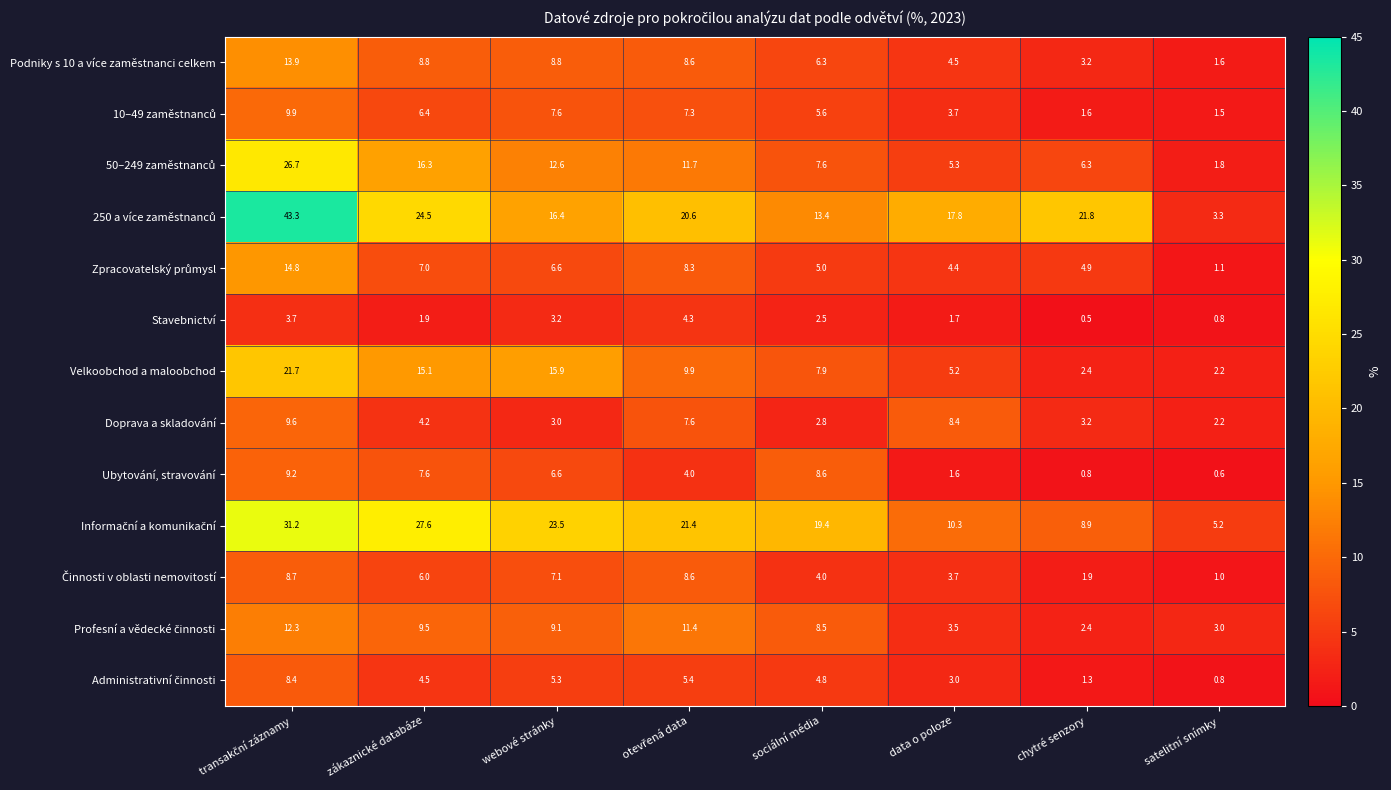

At how many categories does at least one series exceed 19?

6